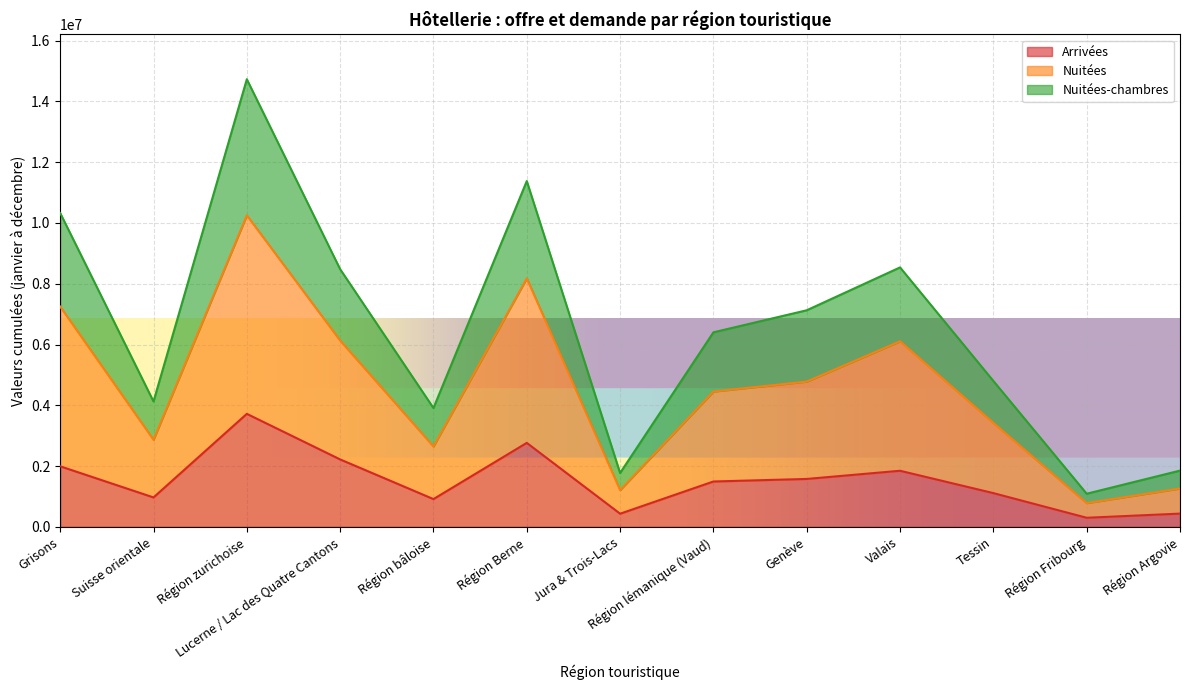

True or false: Nuitées and Nuitées-chambres intersect in this chart.

False